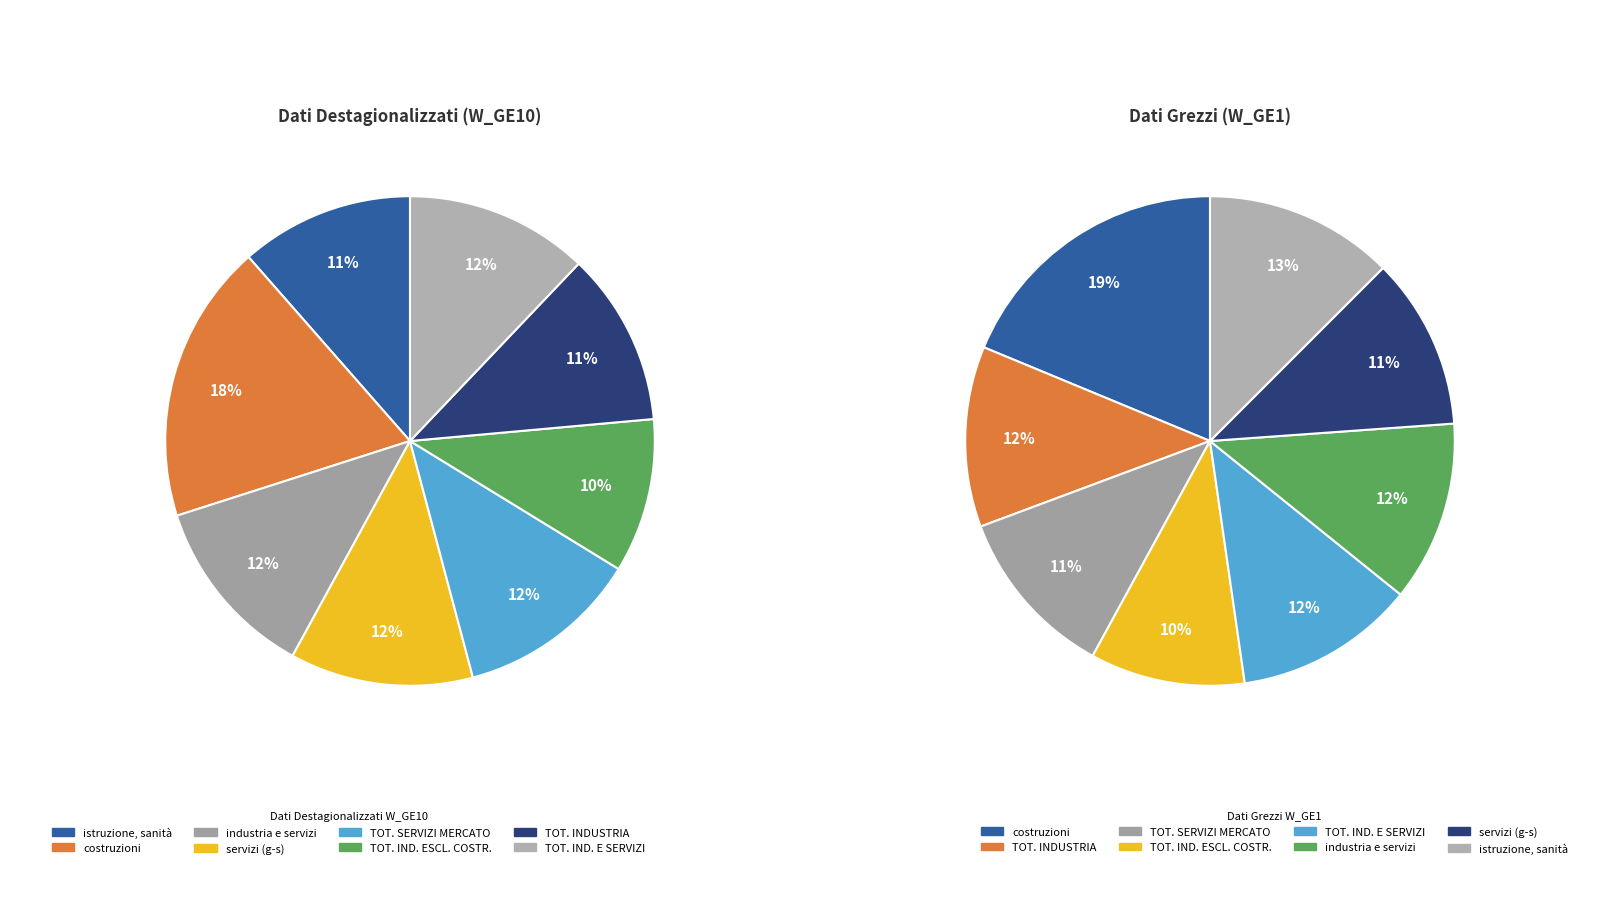

To the nearest percent, what is the difference between the 6 and 7 slice percentages?

1%